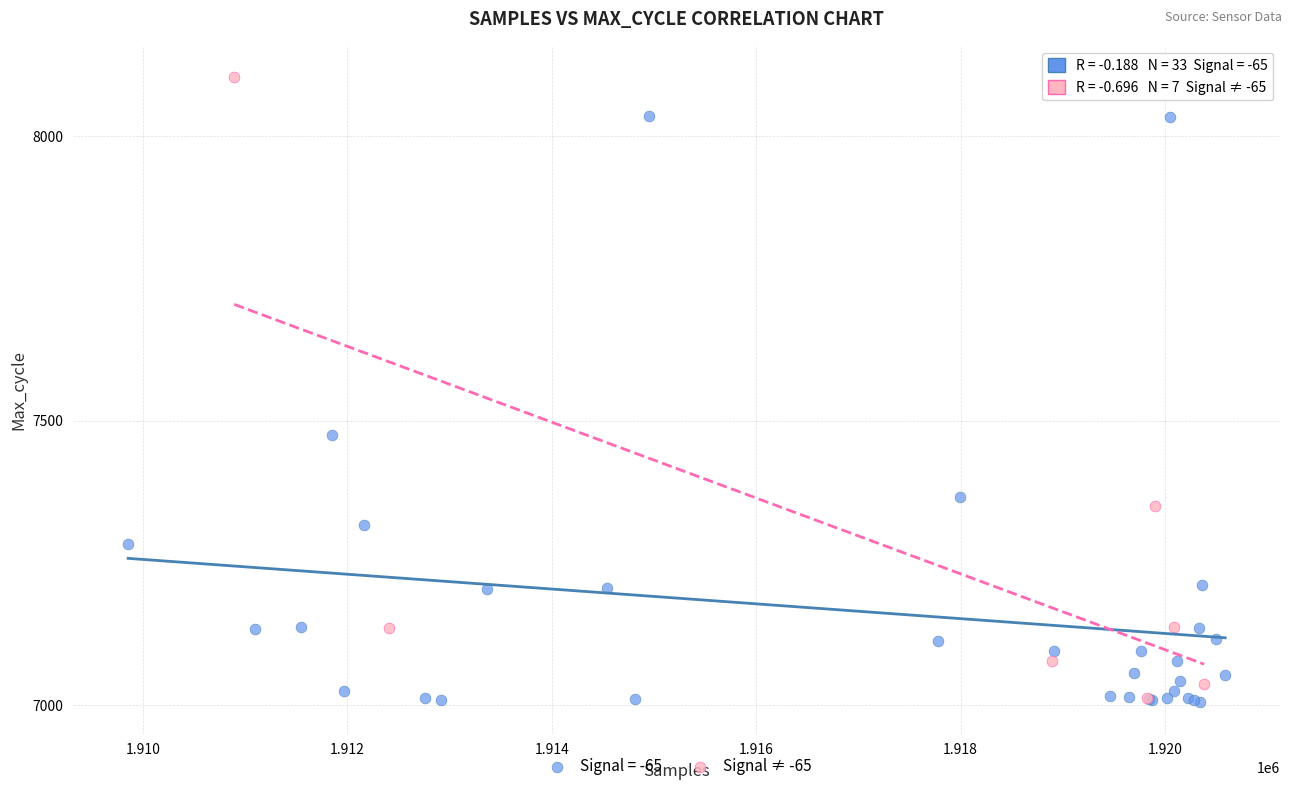

Which series contains the highest Y value?

Signal ≠ -65